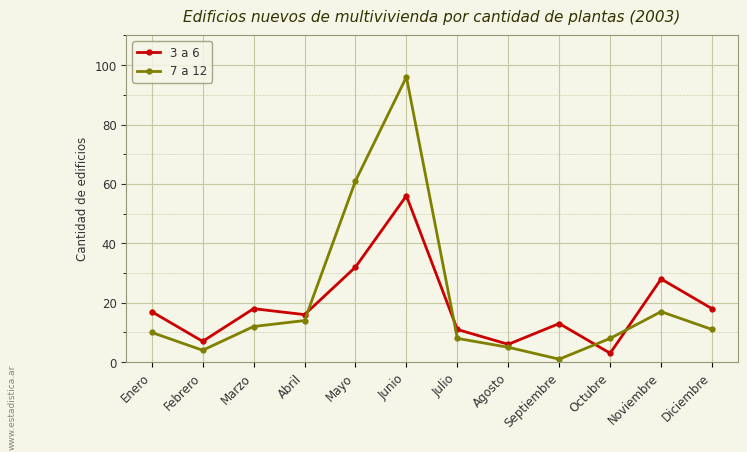

List the series in order of their overall mean, highest first.

7 a 12, 3 a 6